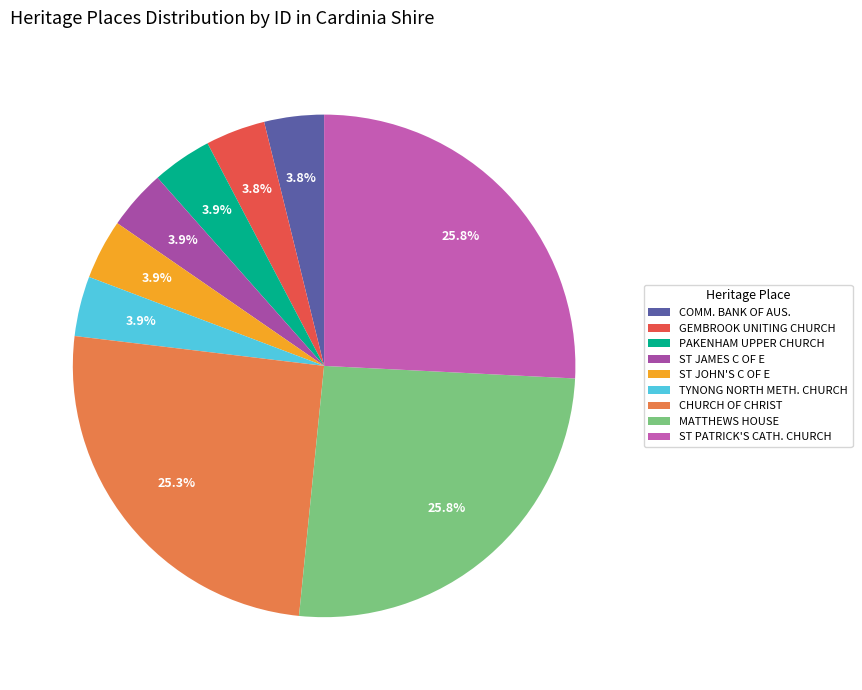

How many segments does this pie chart have?

9